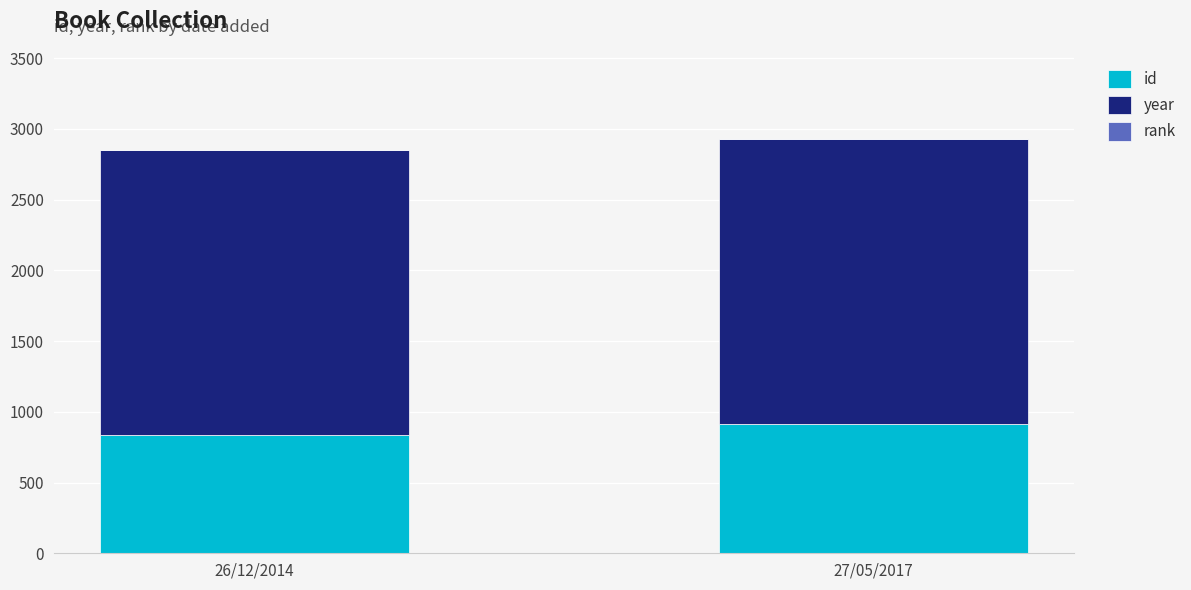

What is the highest value of the id series?

914